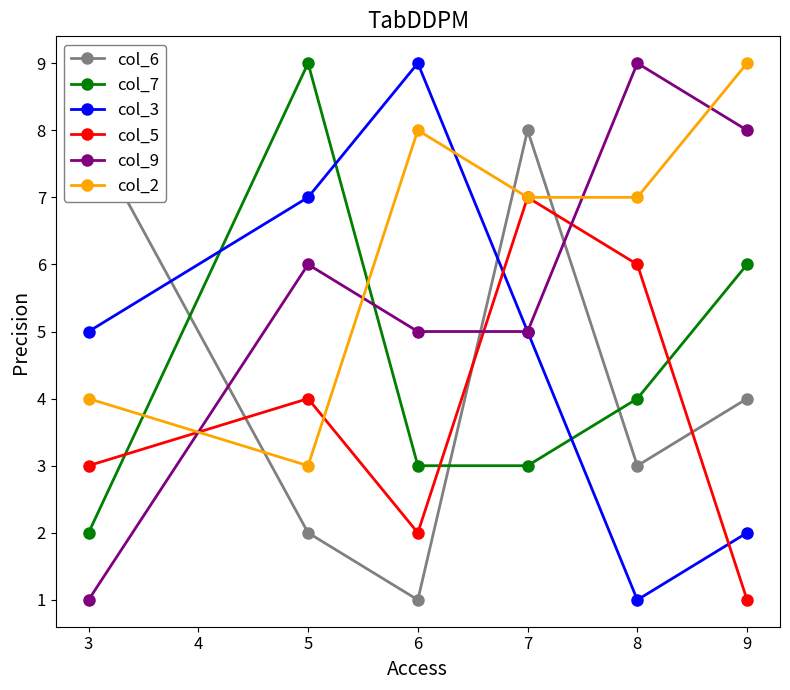

How many times do col_9 and col_2 cross each other?

4